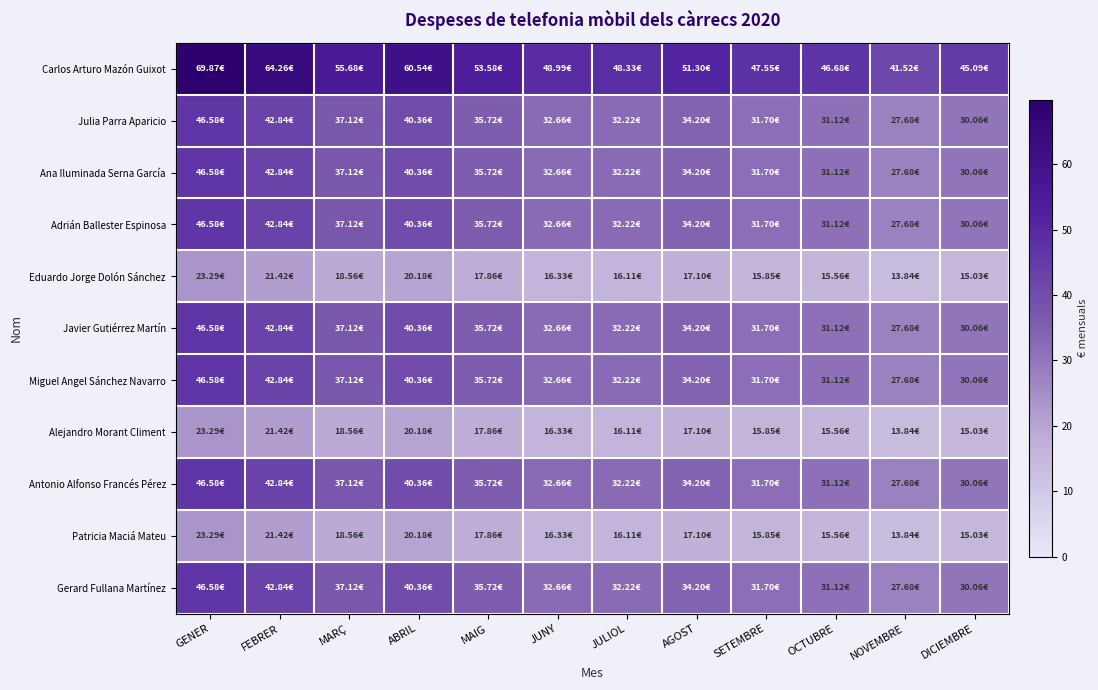

Count the number of categories in the chart.

12